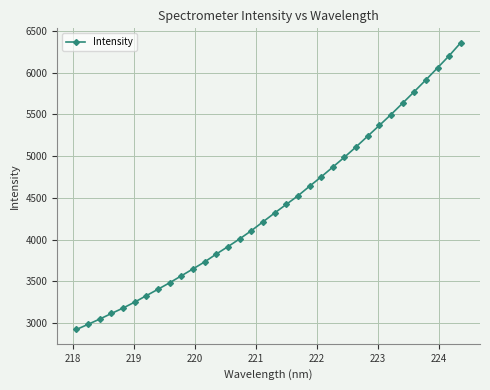

What is the value of the 3rd point from the left?

3047.0